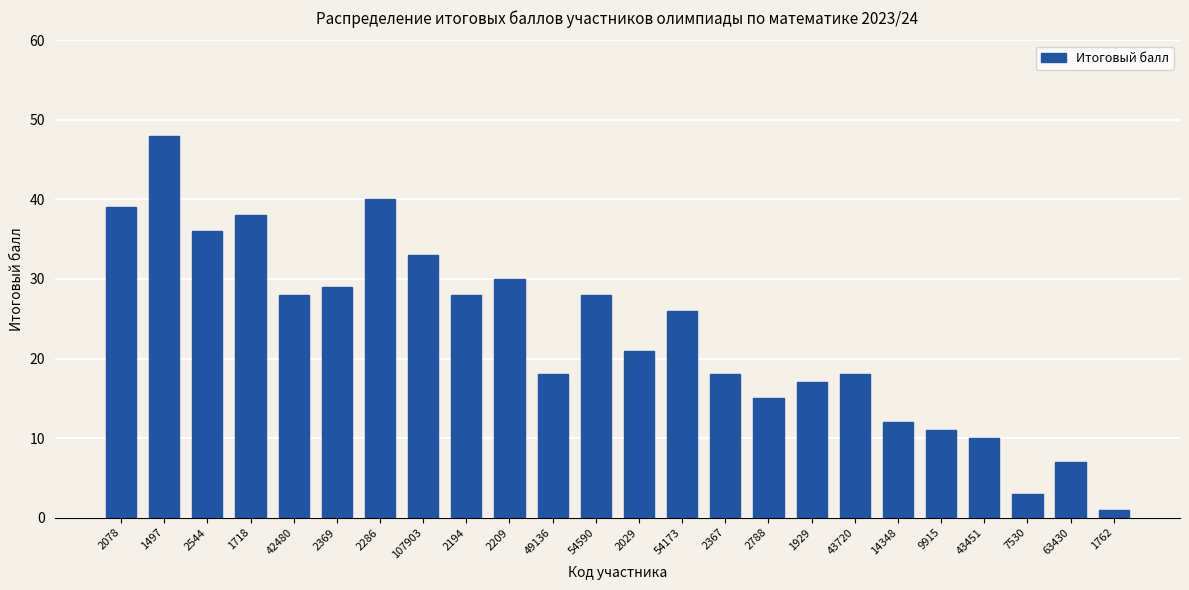

Which label corresponds to the largest value in the chart?

1497